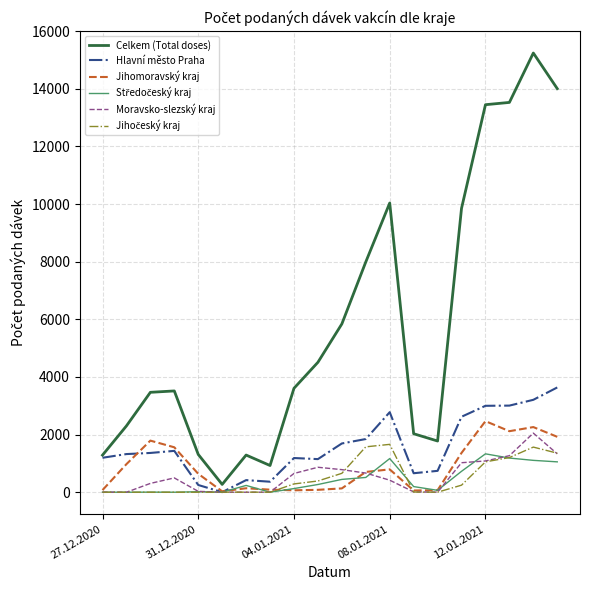

What is the sum of all Celkem (Total doses) values?

116232